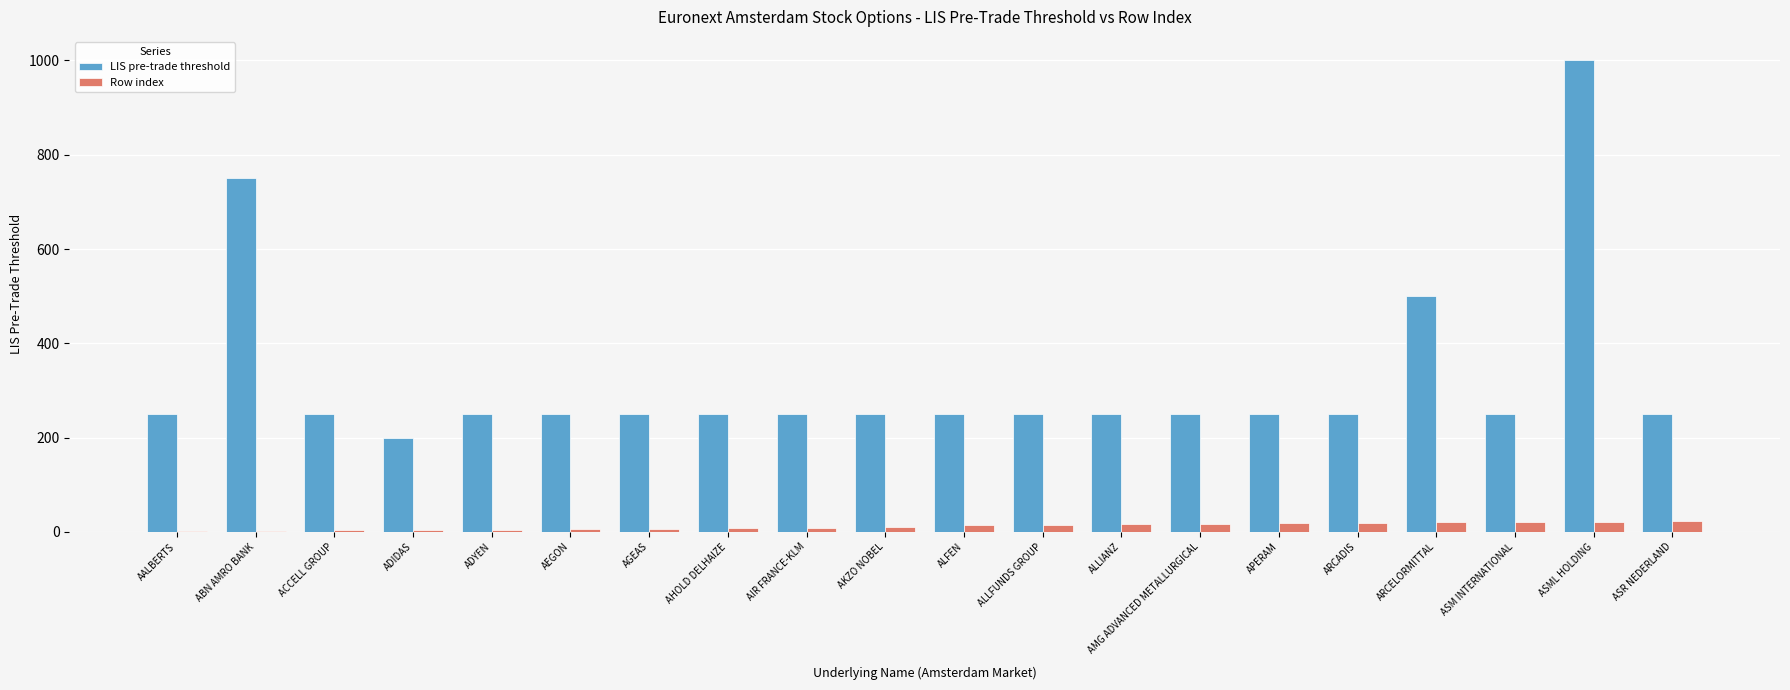

Which series changed the most between ABN AMRO BANK and ALLIANZ?

LIS pre-trade threshold